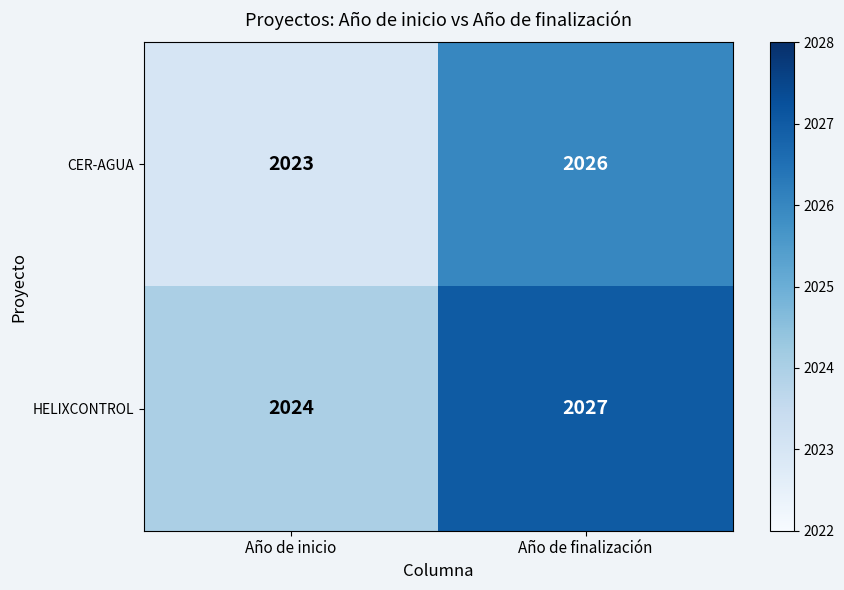

What is the maximum value shown in the chart?

2027